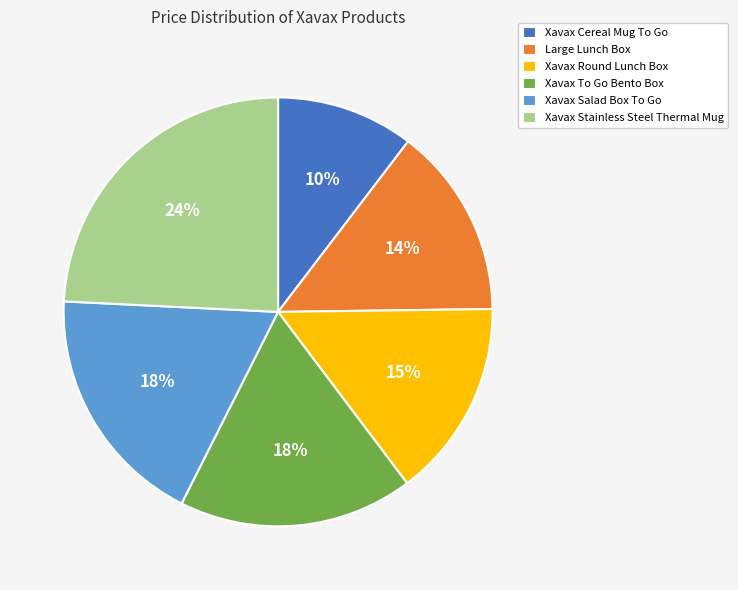

Does Xavax To Go Bento Box represent more than half of the total?

No